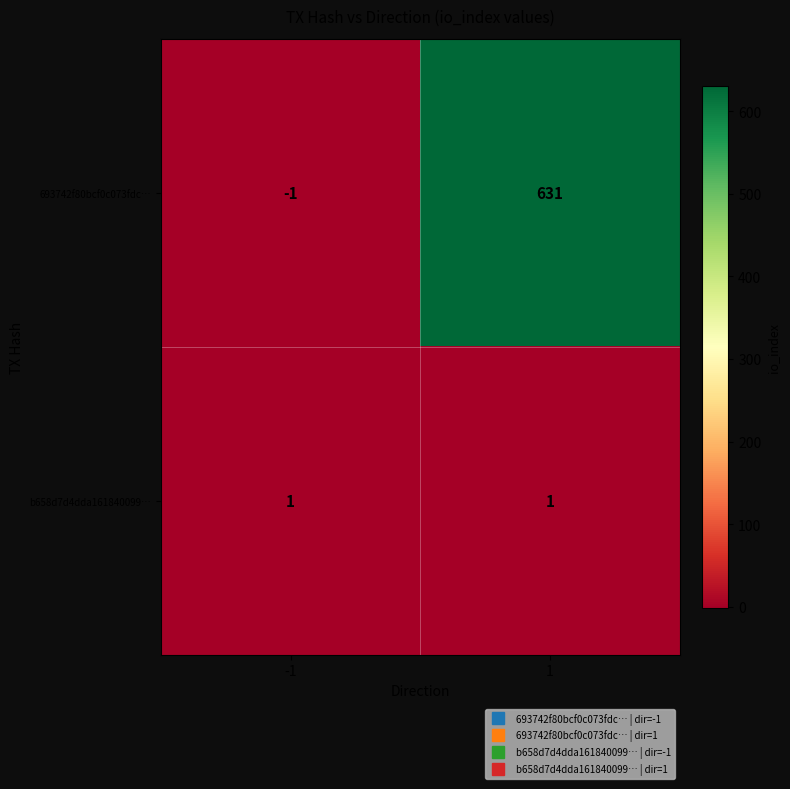

Reading right to left, transcribe all the data shown in this chart.

693742f80bcf0c073fdc…: 1=631	-1=-1
b658d7d4dda161840099…: 1=1	-1=1